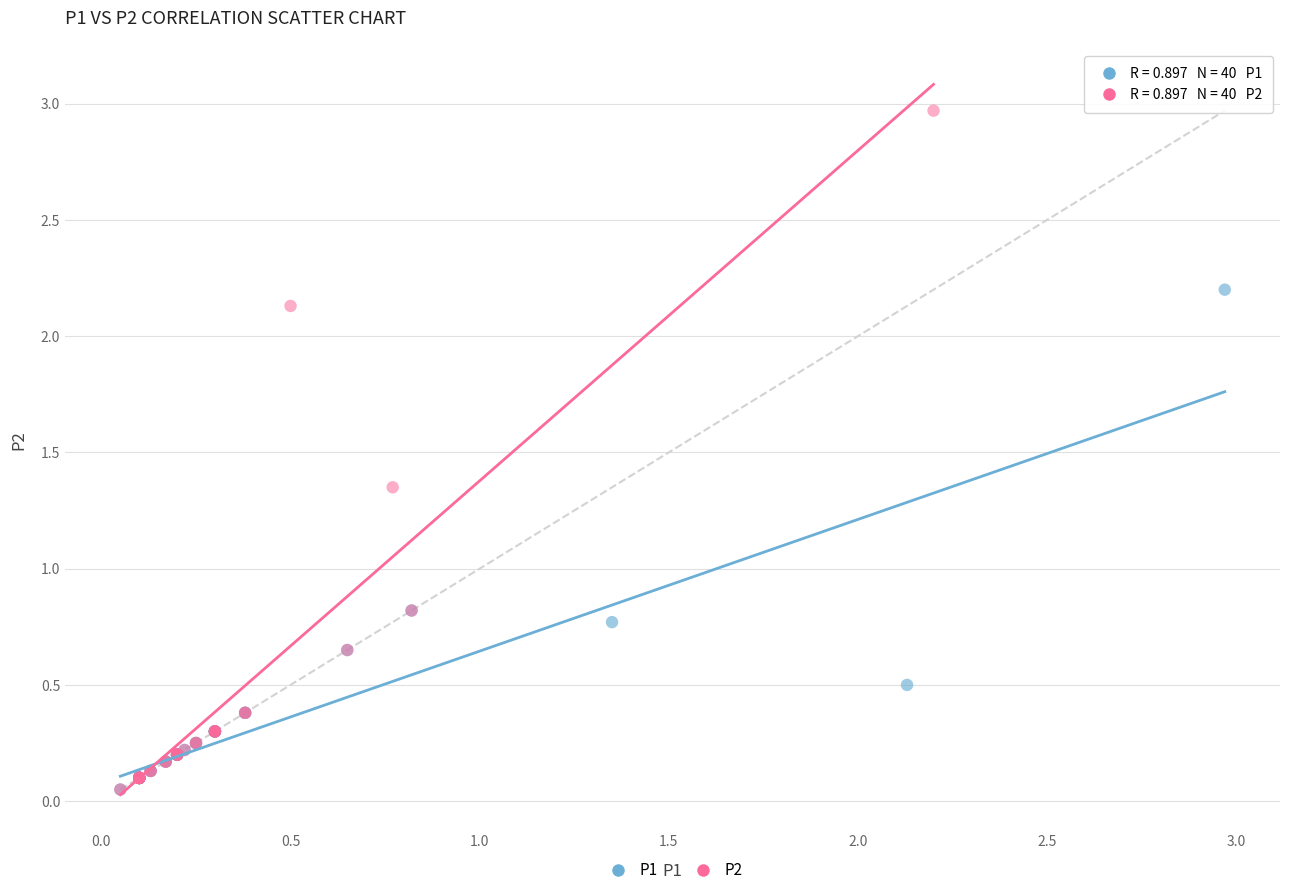

Which series has the largest Y range (max minus min)?

P2